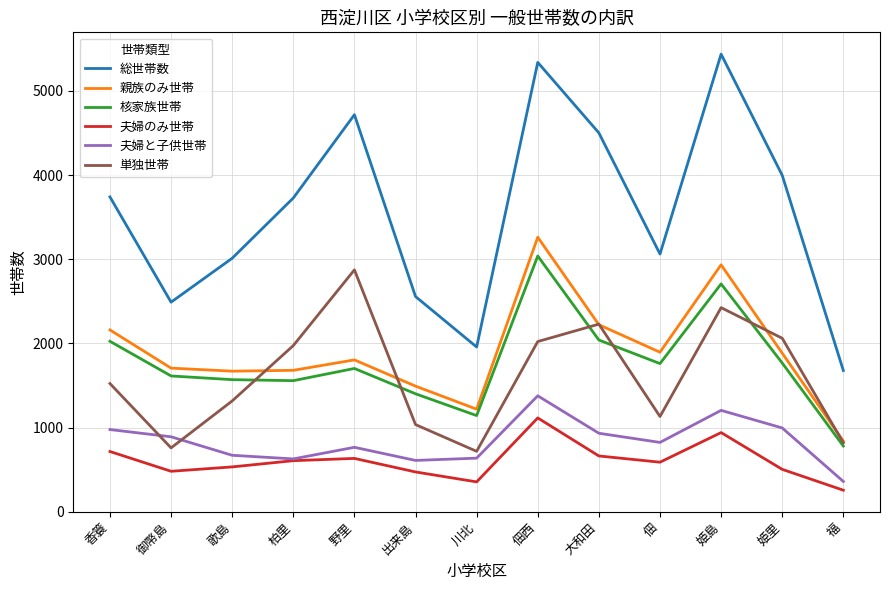

What is the spread (max minus min) of values at 香簑?

3026